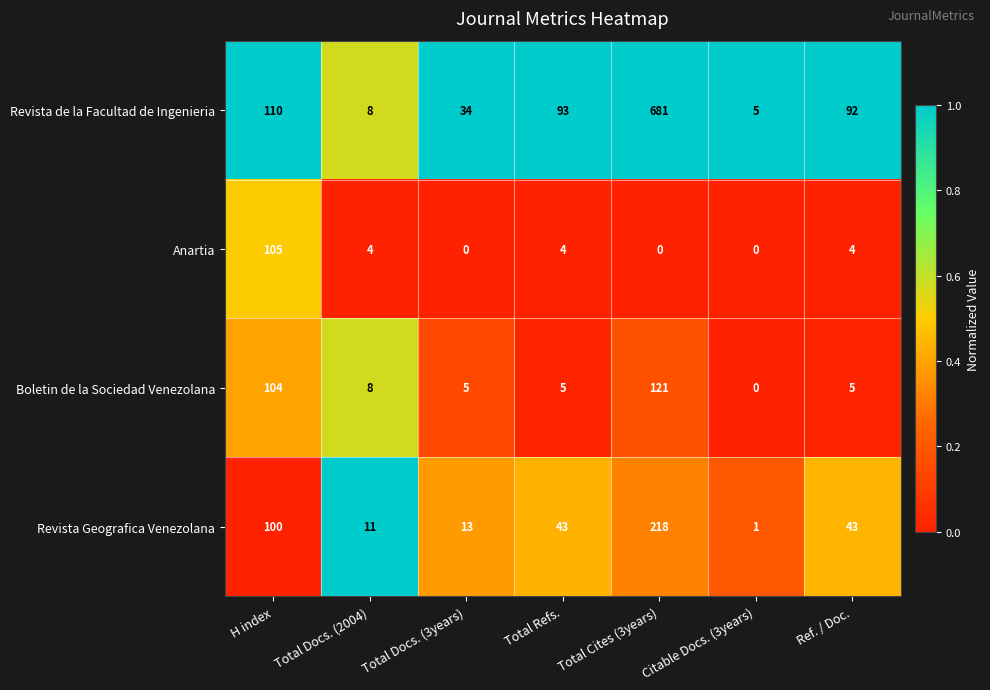

Where does the Boletin de la Sociedad Venezolana series first go above 5?

H index